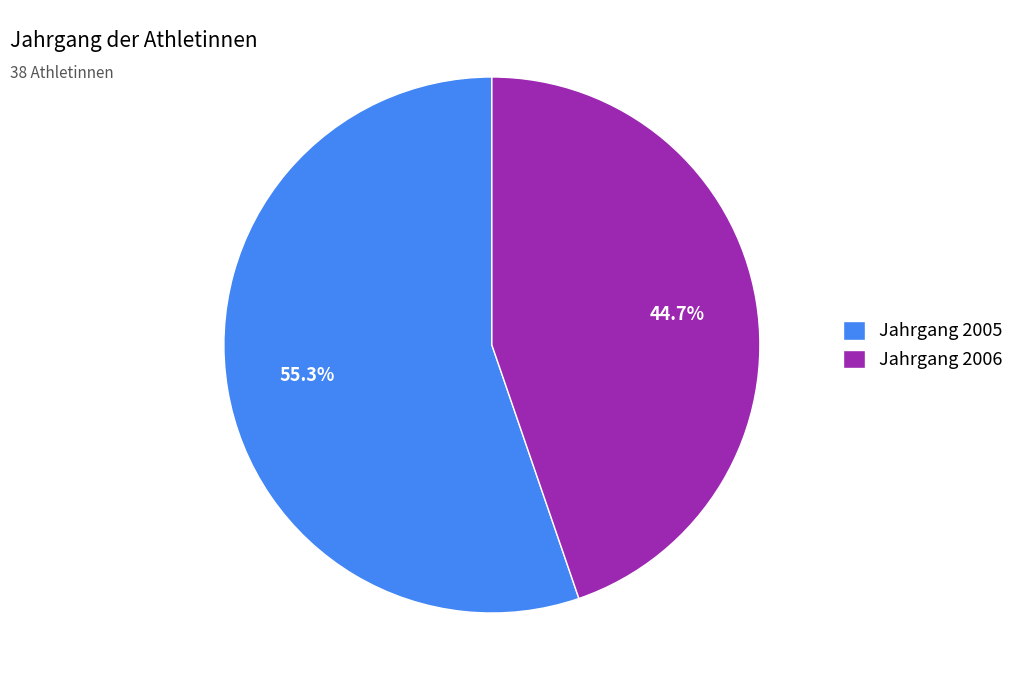

What is the majority slice?

Jahrgang 2005